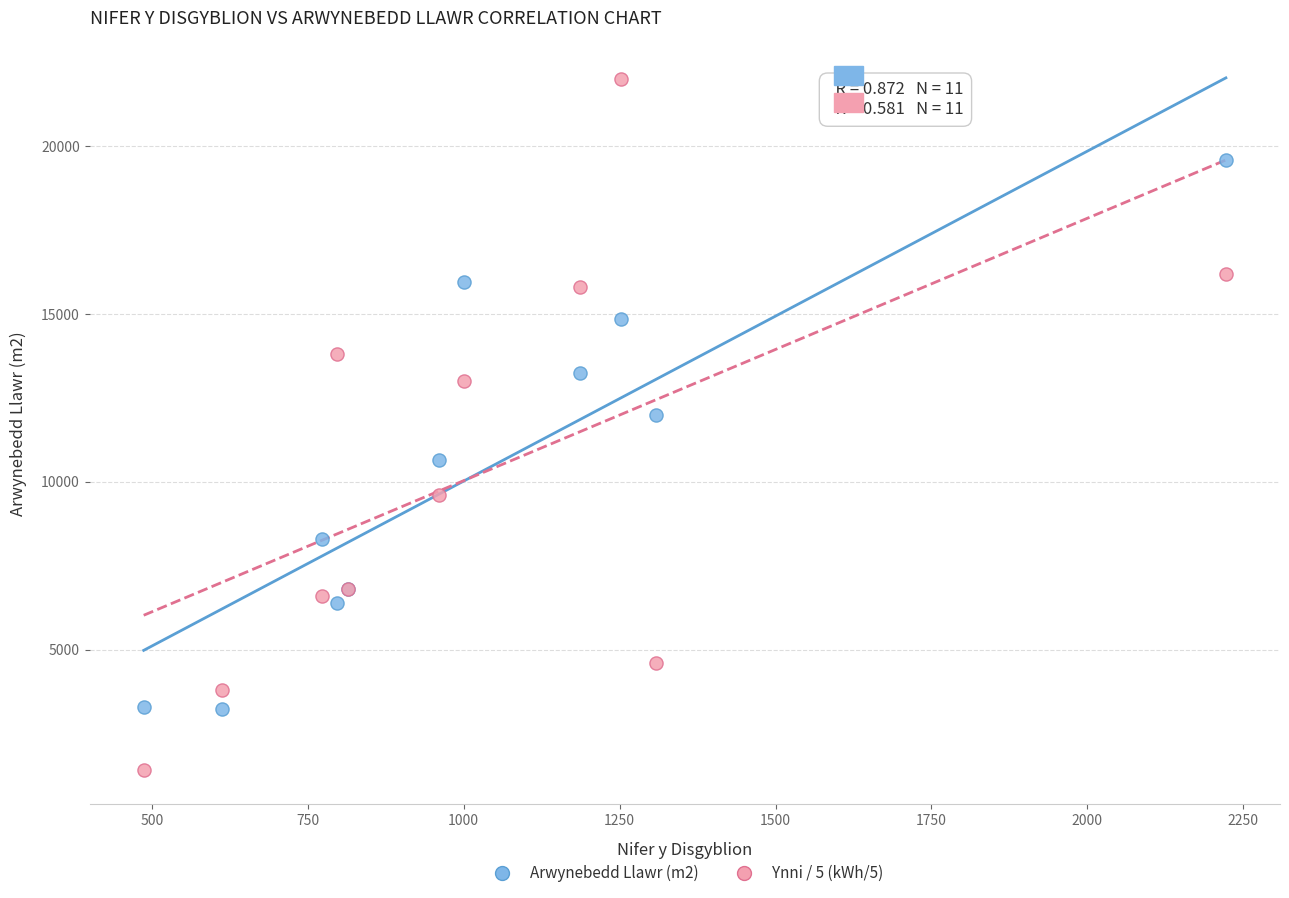

Which series reaches the minimum Y coordinate?

Ynni / 5 (kWh/5)